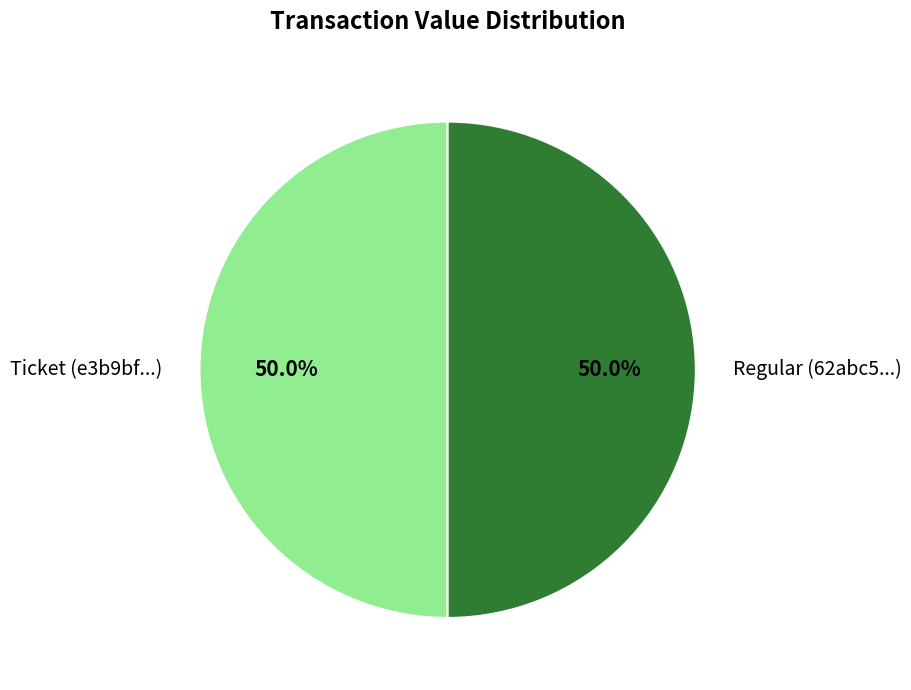

Is the sum of Ticket (e3b9bf...) and Regular (62abc5...) greater than half?

Yes